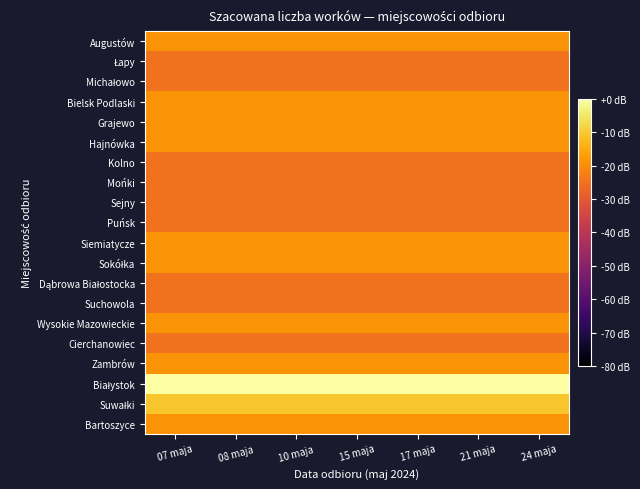

What is the minimum value shown in the chart?

-24.9